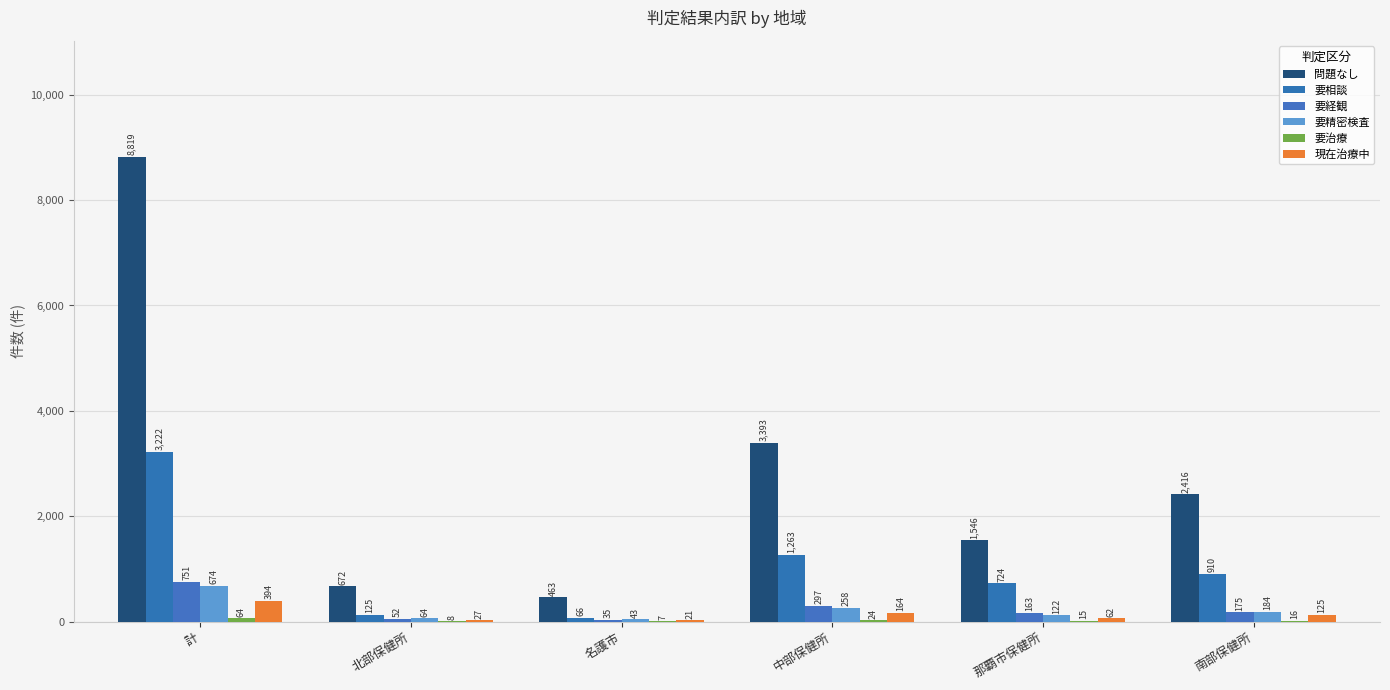

What is the lowest value of the 現在治療中 series?

21